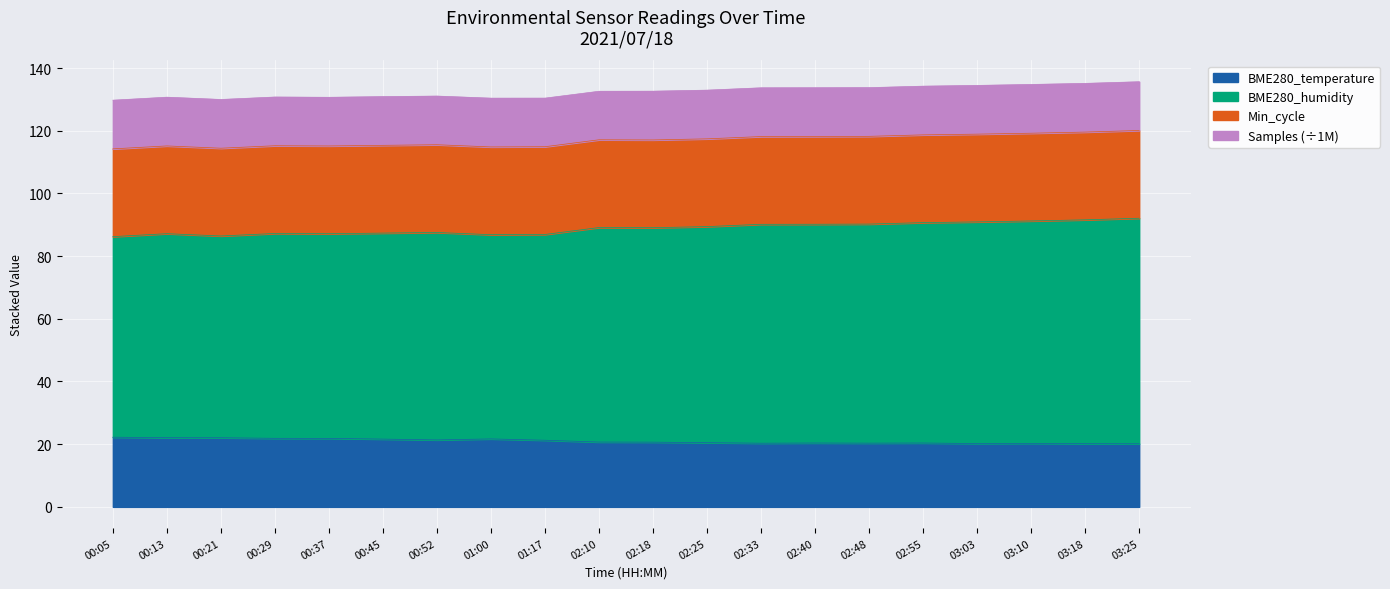

What is the difference between the maximum and minimum values in the BME280_temperature series?

2.1